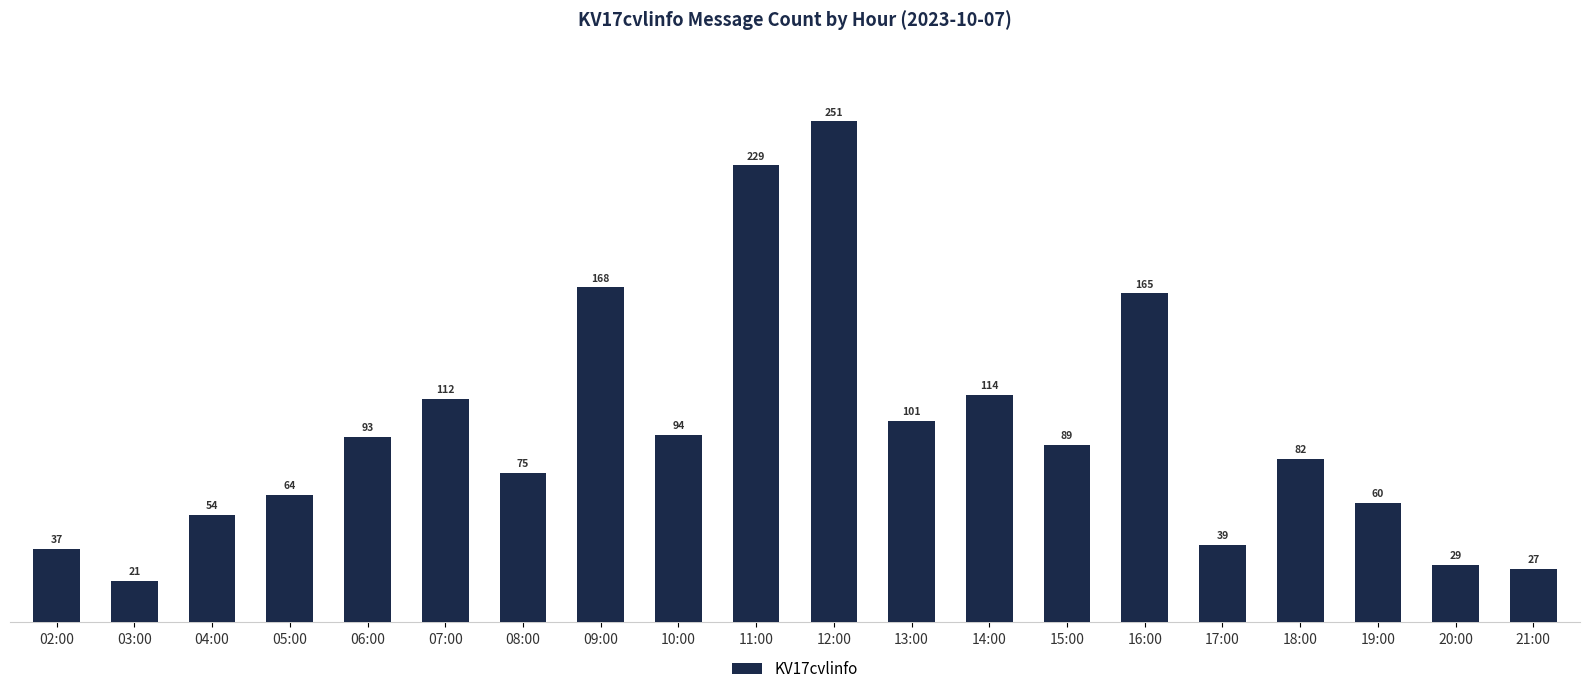

What is the ratio of the value at 09:00 to the value at 03:00?

8.0